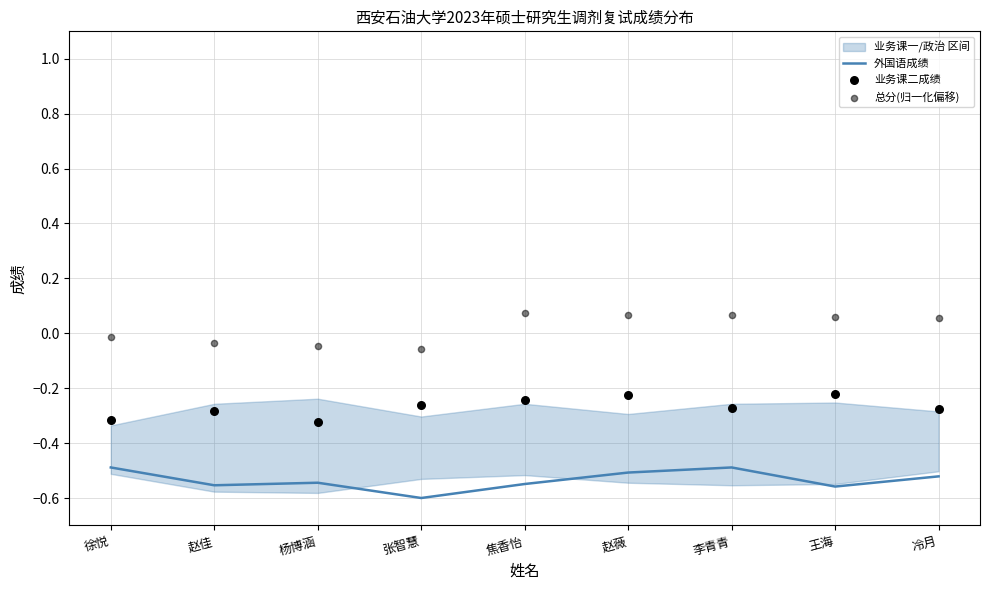

At which category is the sum across all series the highest?

赵薇